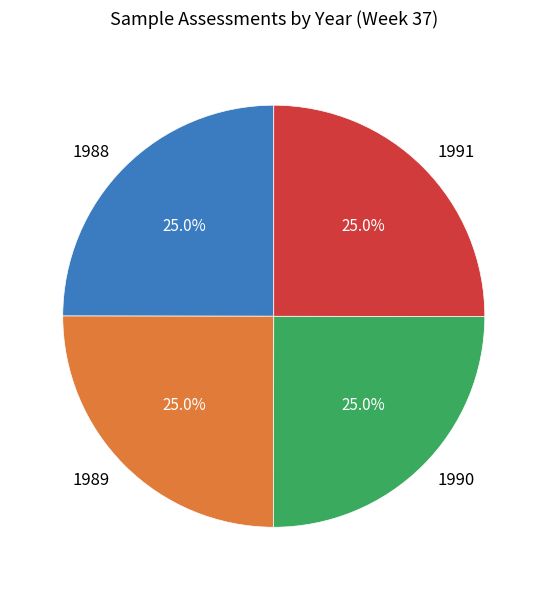

To the nearest percent, what percentage of the pie is 1988?

25%